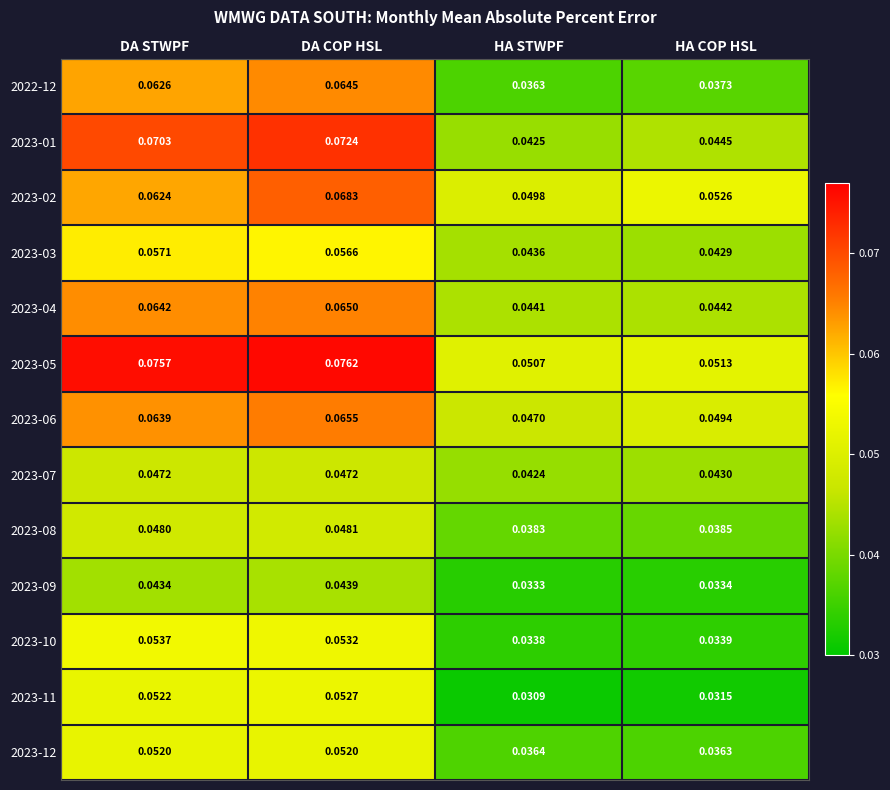

Where is 2023-08 nearest to the value 0?

HA STWPF